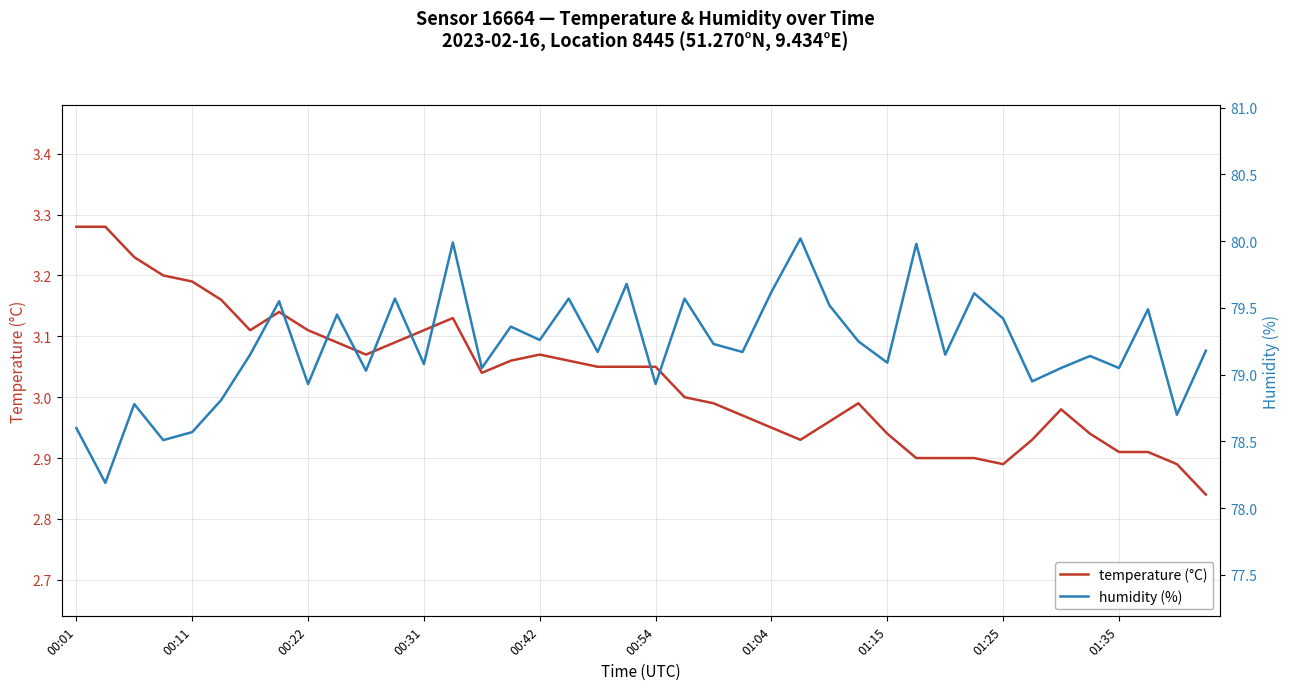

Which has a higher value, 18 or 15?

15